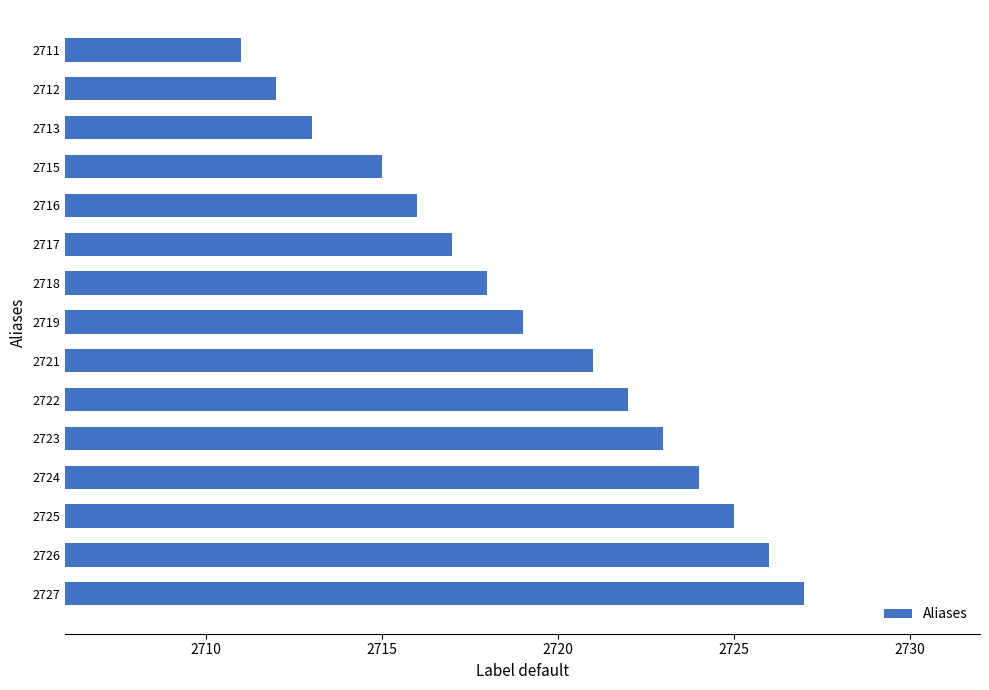

Rank the categories by value from lowest to highest.

2711, 2712, 2713, 2715, 2716, 2717, 2718, 2719, 2721, 2722, 2723, 2724, 2725, 2726, 2727